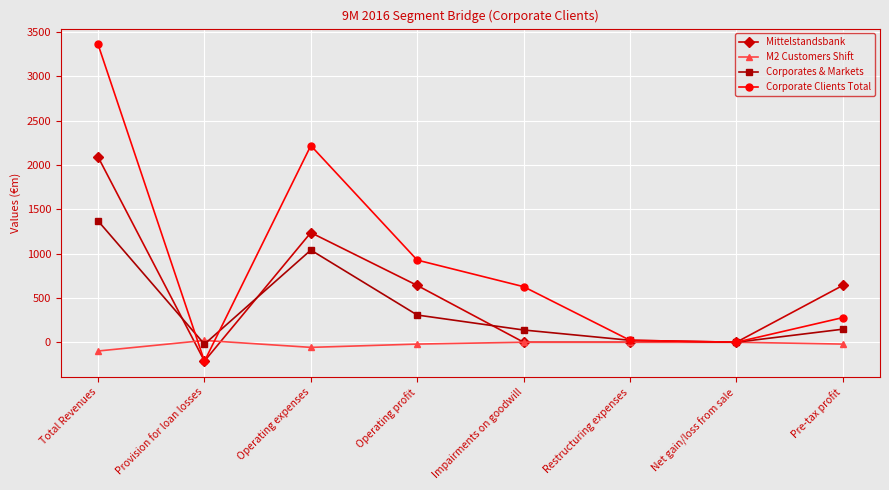

Count the number of data series in this chart.

4